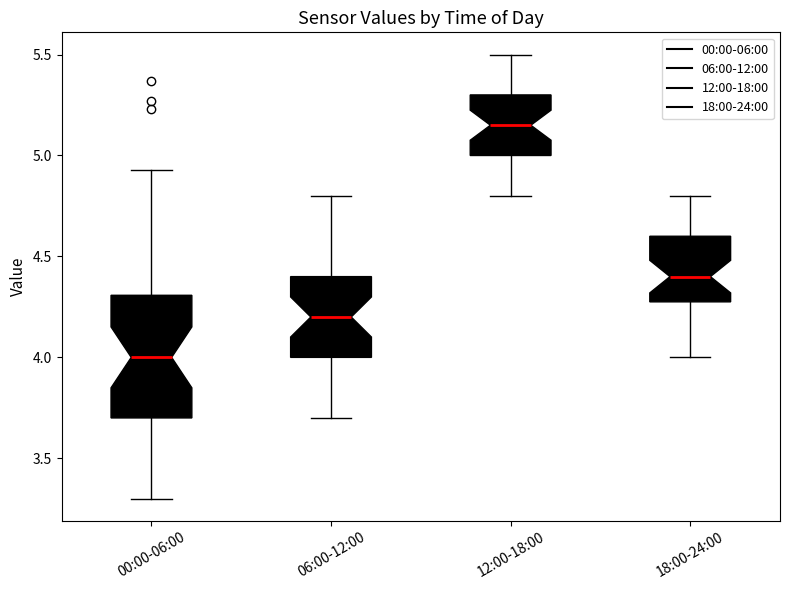

Reading left to right, transcribe this box plot: for each box, give where its median line is, the range the box spans, and where its two whiskers end, as read against the y-axis. The values are not printed on the chart, so give them approximately, as read against the axis.

00:00-06:00: median 4.00, box 3.70 to 4.30, whiskers 3.30 to 4.95
06:00-12:00: median 4.20, box 4.00 to 4.40, whiskers 3.70 to 4.80
12:00-18:00: median 5.15, box 5.00 to 5.30, whiskers 4.80 to 5.50
18:00-24:00: median 4.40, box 4.30 to 4.60, whiskers 4.00 to 4.80